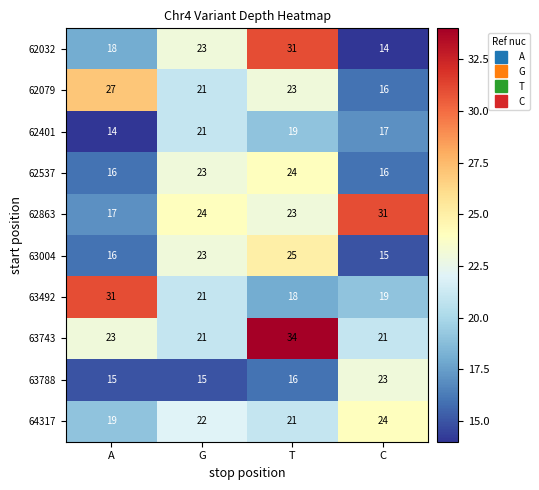

At which category does the chart reach its peak across all series?

T